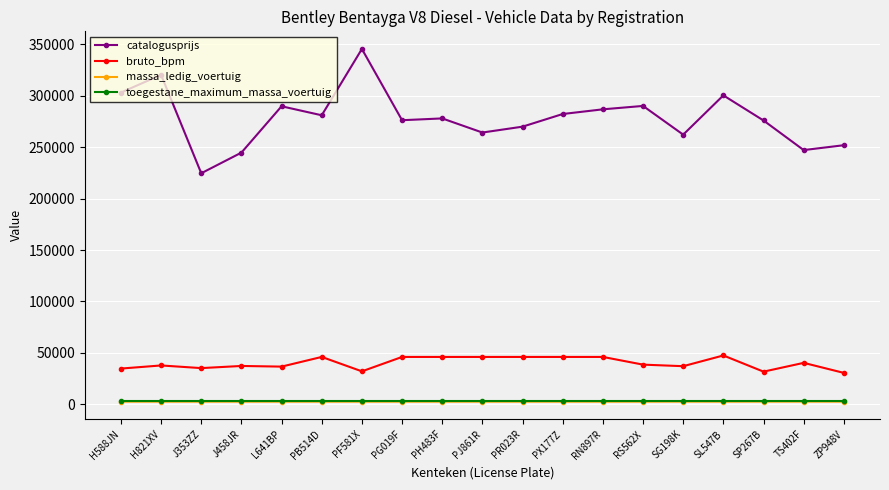

At which category is the sum across all series the highest?

PF581X